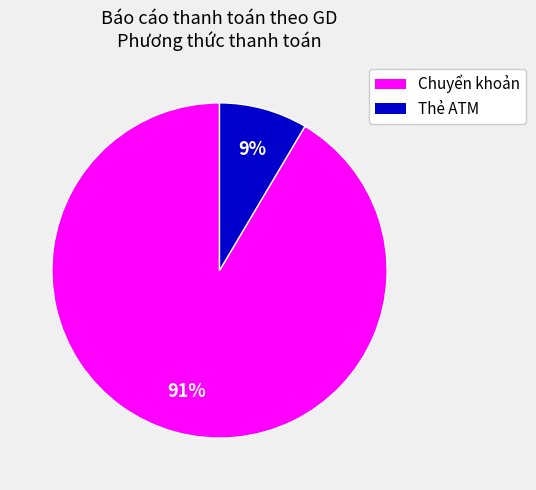

Is Chuyển khoản the majority of the pie?

Yes